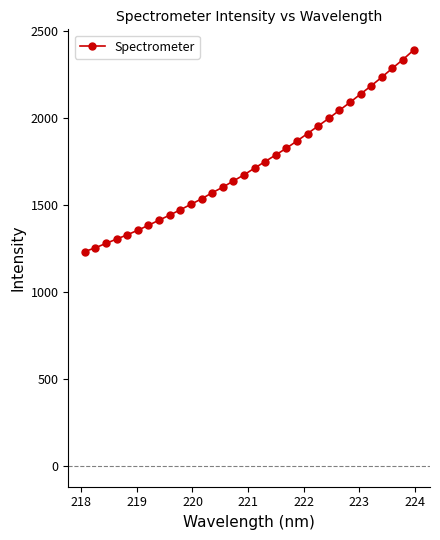

What is the average value?

1732.9